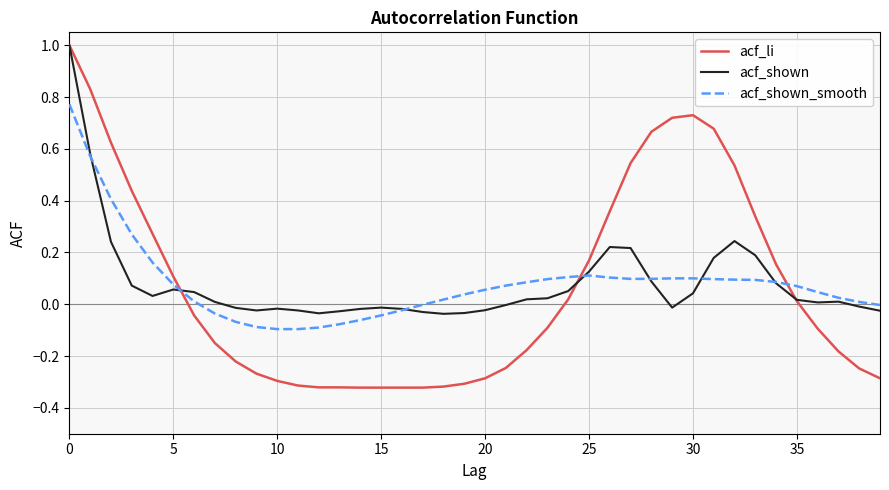

Which series has the widest spread of values?

acf_li